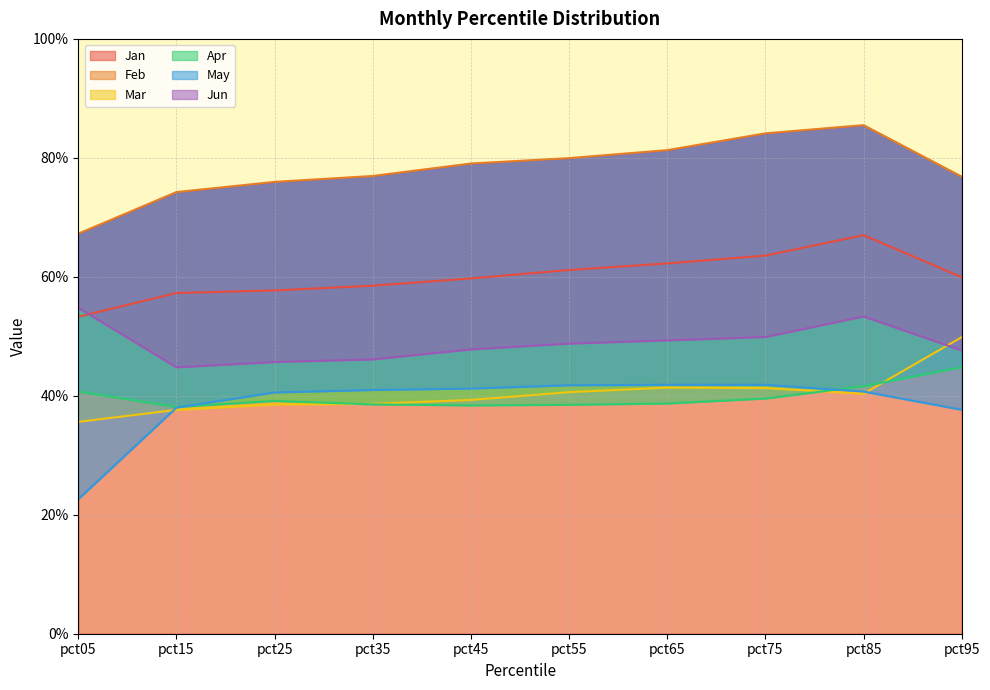

Which category has the highest value across all series?

pct85